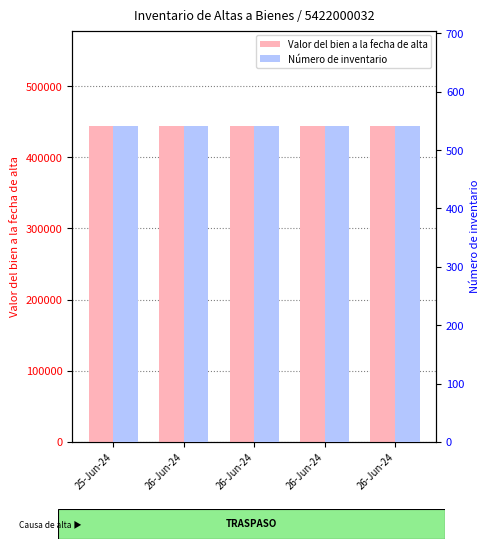

Which series has the widest spread of values?

Valor del bien a la fecha de alta